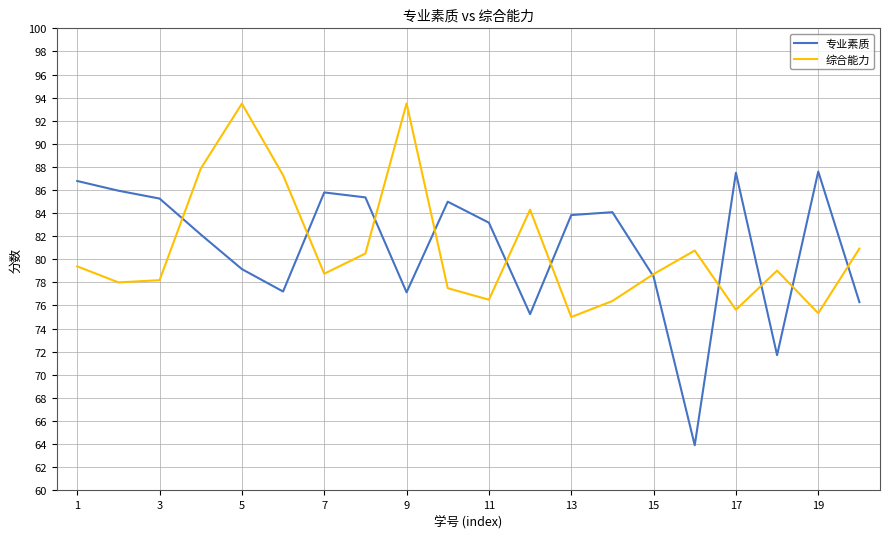

What is the minimum value shown in the chart?

63.9